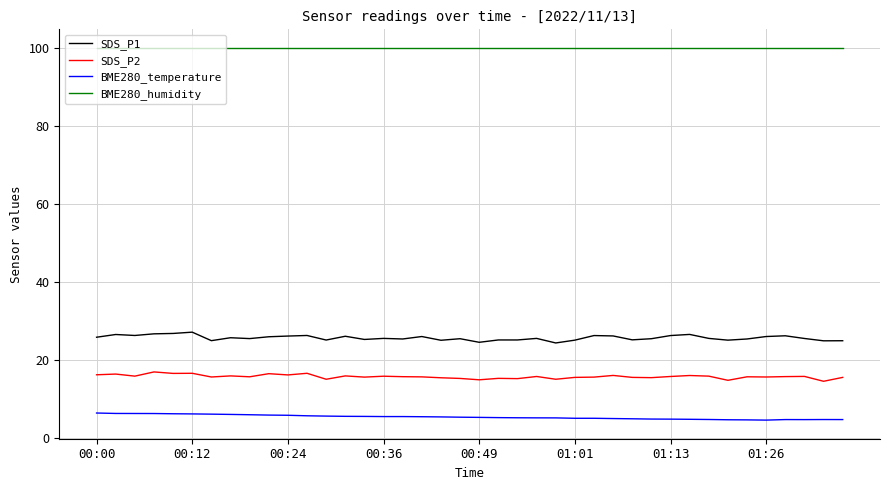

What is the difference between the maximum and minimum values in the SDS_P1 series?

2.8